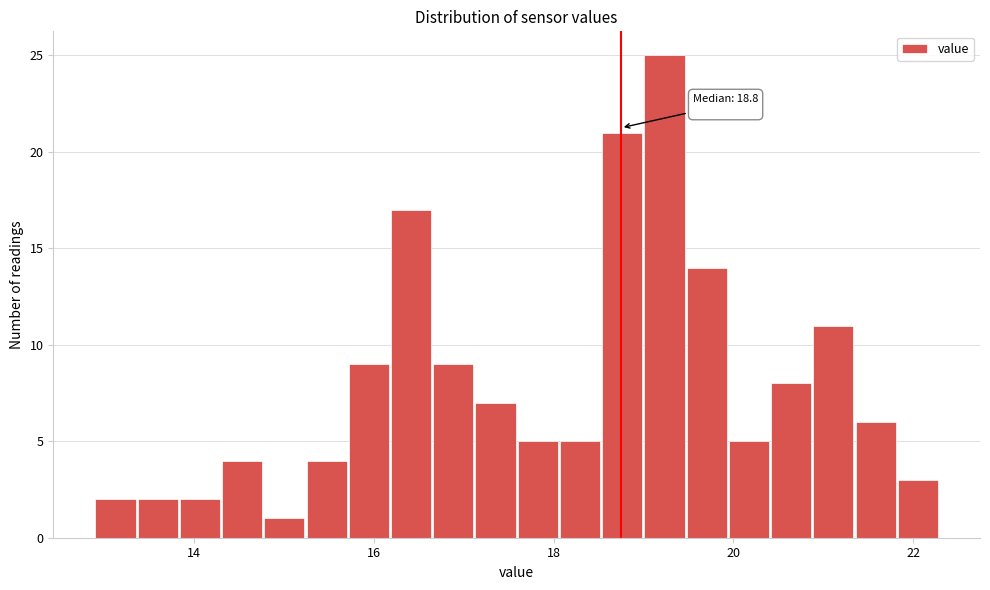

Read against the x-axis, roughly where is the centre of the tallest bar?

19.2